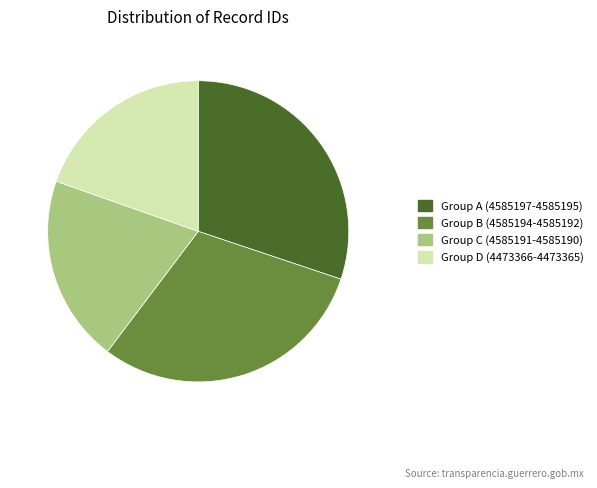

Count the number of slices in the pie.

4